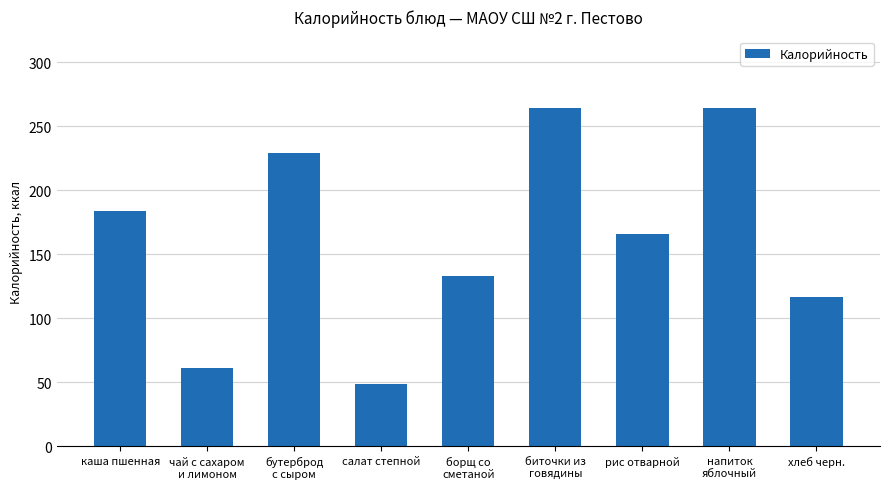

Reading left to right, what are all the values shown in this chart?

каша пшенная=184	чай с сахаром
и лимоном=61	бутерброд
с сыром=229	салат степной=49	борщ со
сметаной=133	биточки из
говядины=264	рис отварной=166	напиток
яблочный=264	хлеб черн.=117